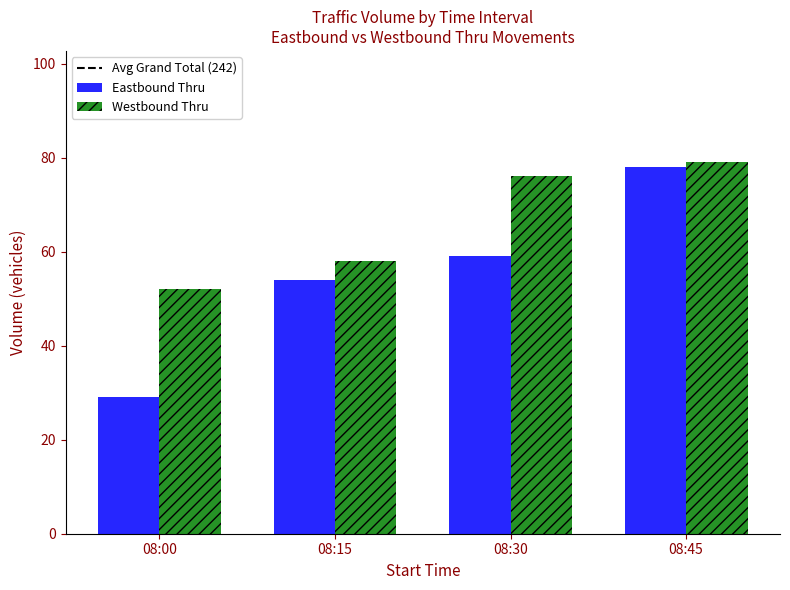

What is the approximate value of Eastbound Thru at 08:45?

78